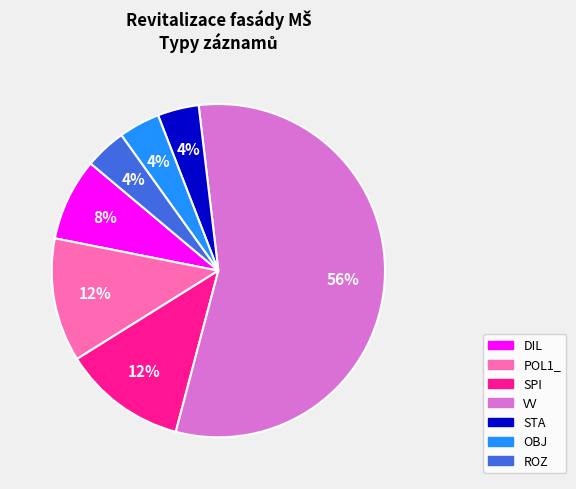

To the nearest percent, what is the average slice percentage?

14%